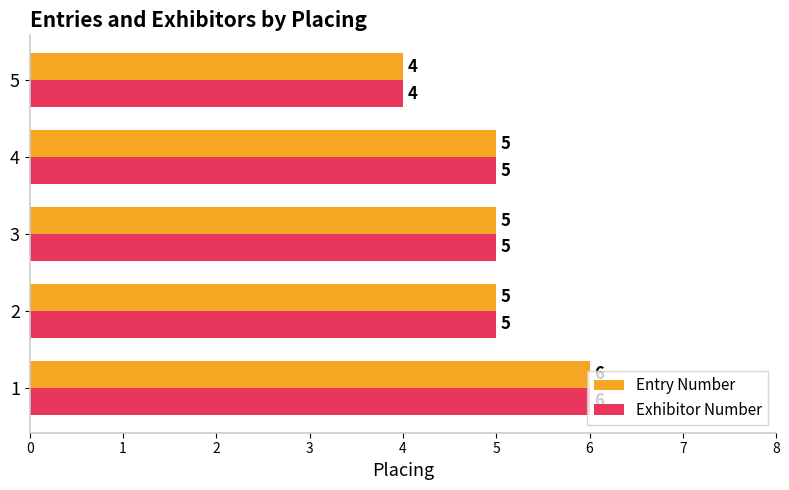

Is it true that Entry Number equals 8 at 1?

False